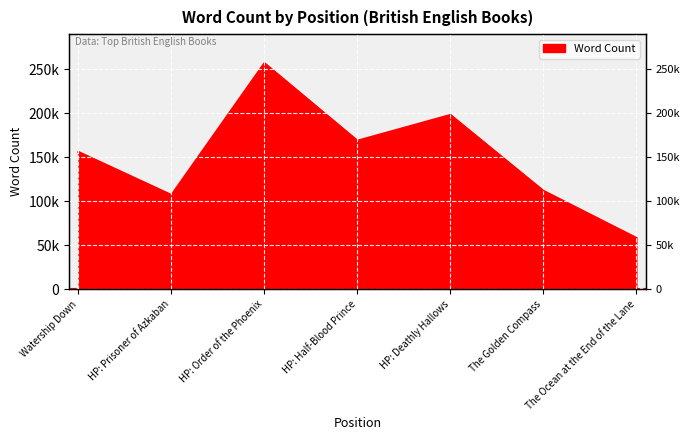

Count the number of values greater than 156154.

3